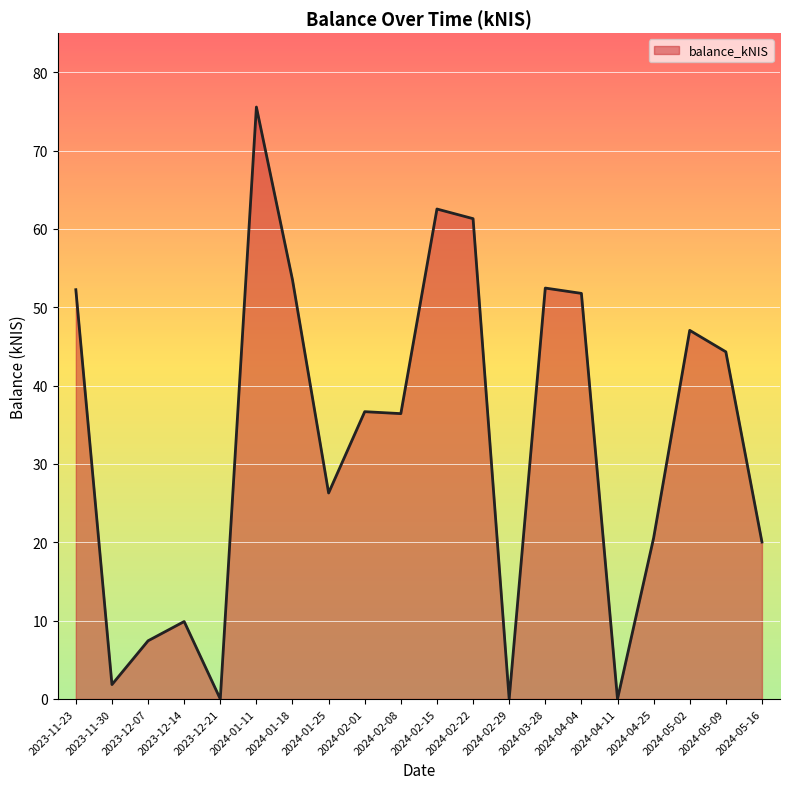

Is it true that the value at 2024-01-11 is 75.6?

True